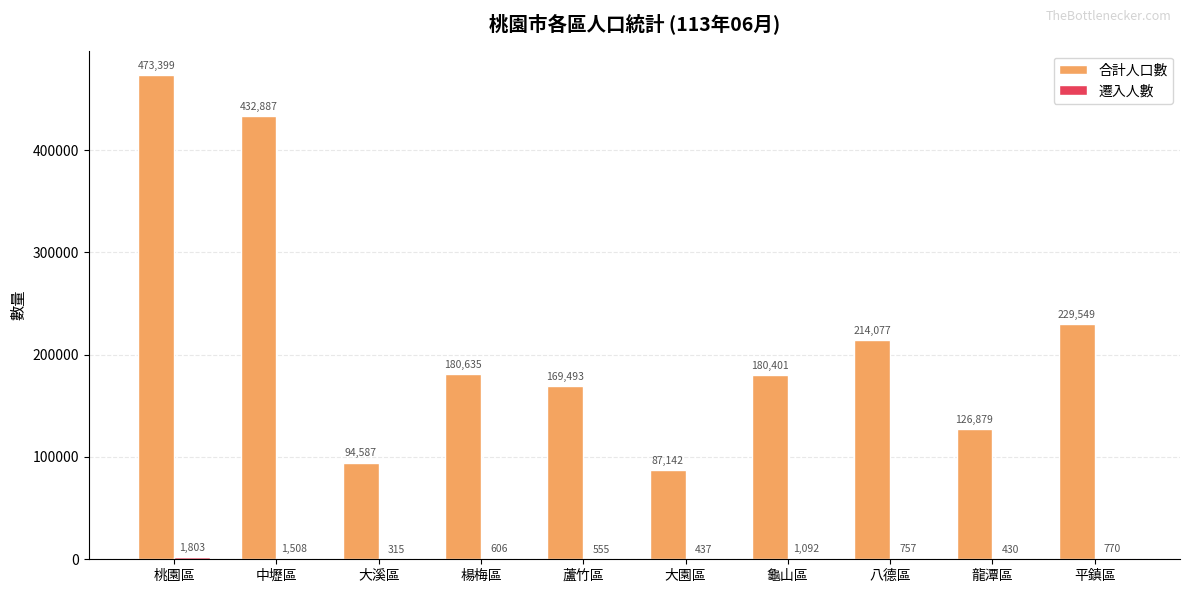

Is it true that 合計人口數 equals 214077 at 八德區?

True